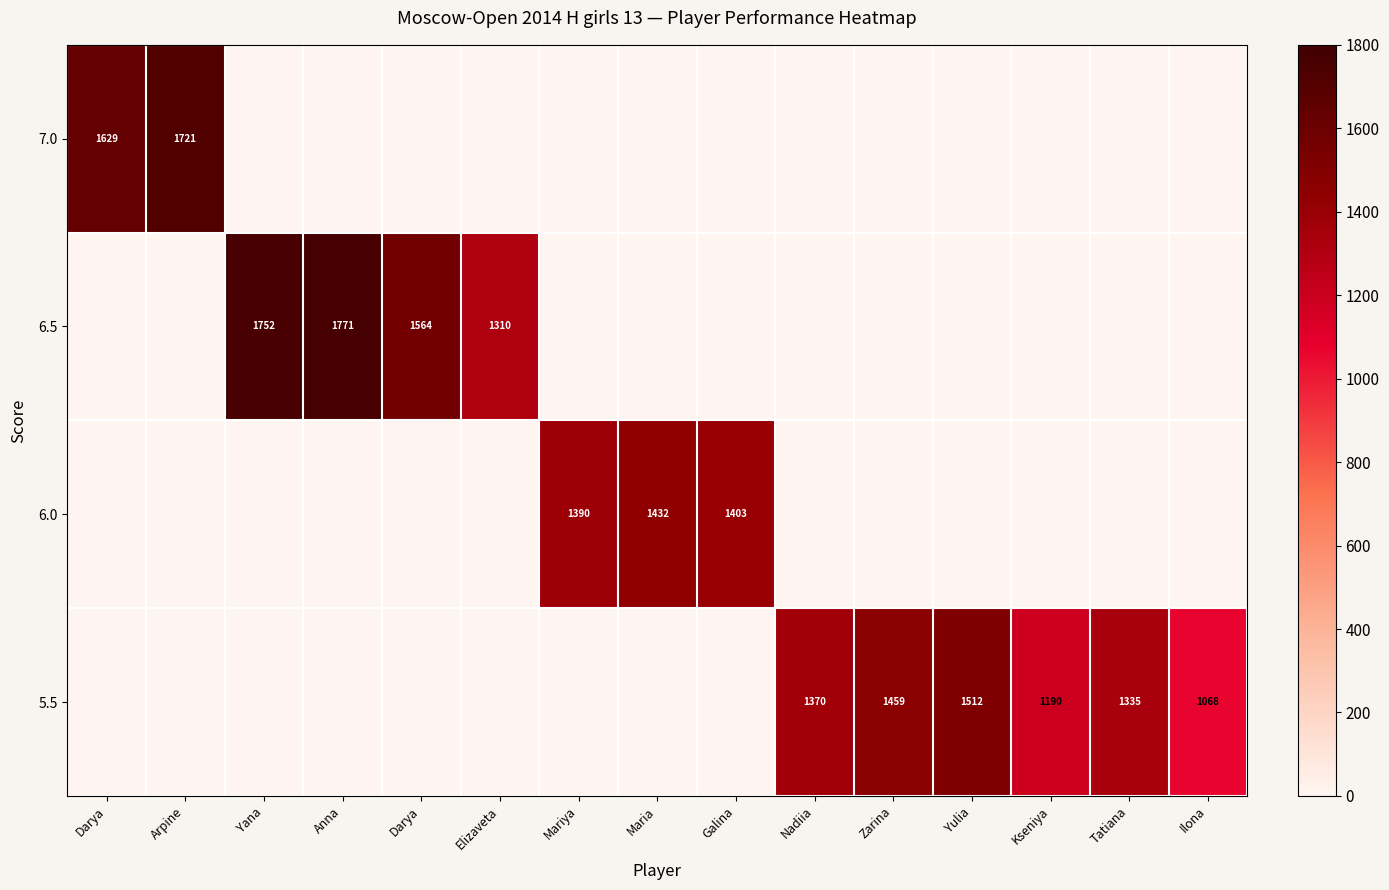

What is the spread (max minus min) of values at Ilona?

1068